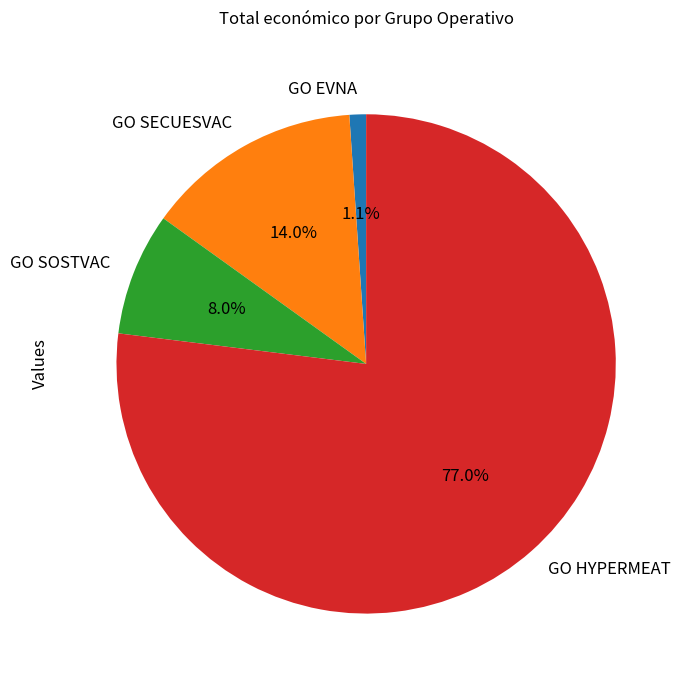

Rank the categories by value from lowest to highest.

GO EVNA, GO SOSTVAC, GO SECUESVAC, GO HYPERMEAT